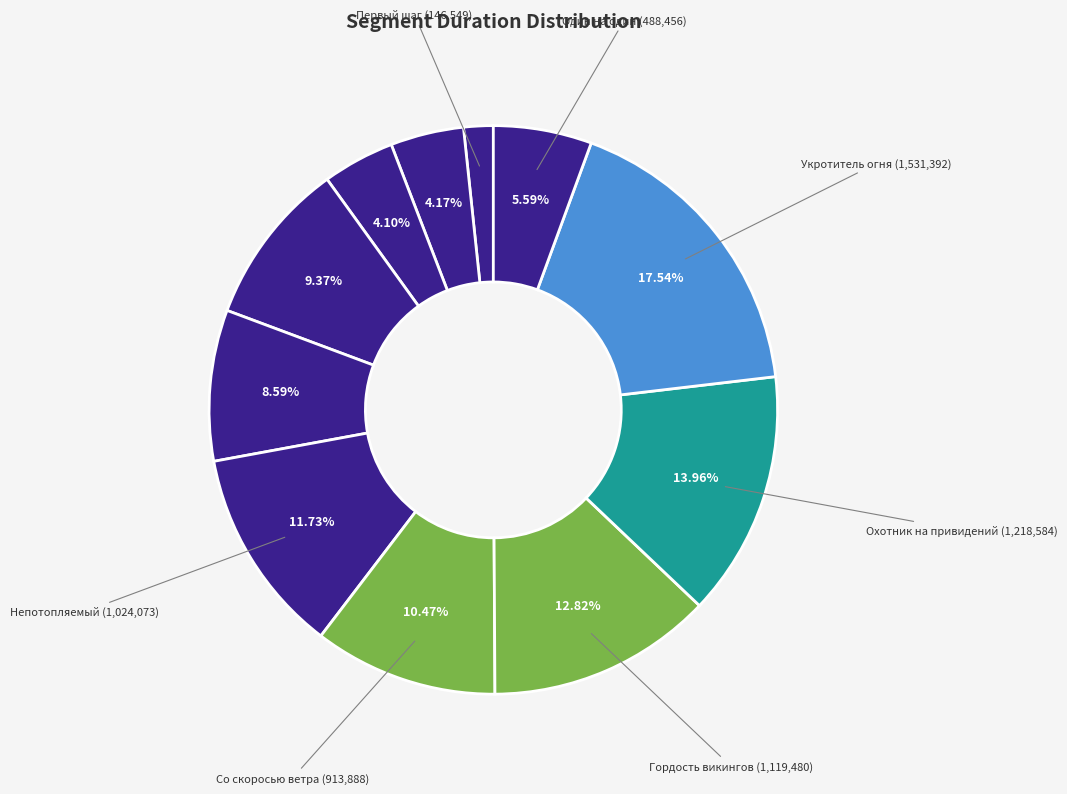

How many slices are in this pie chart?

11